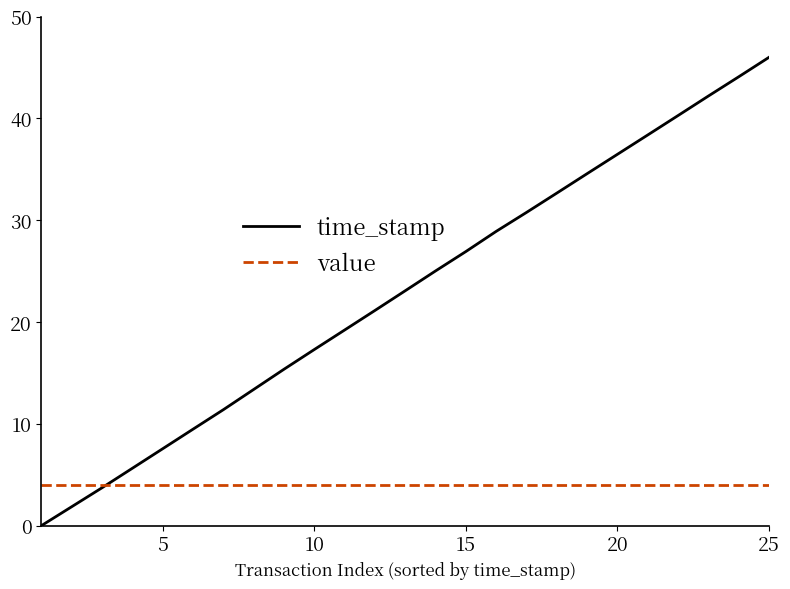

Which series has the largest range (max minus min)?

time_stamp